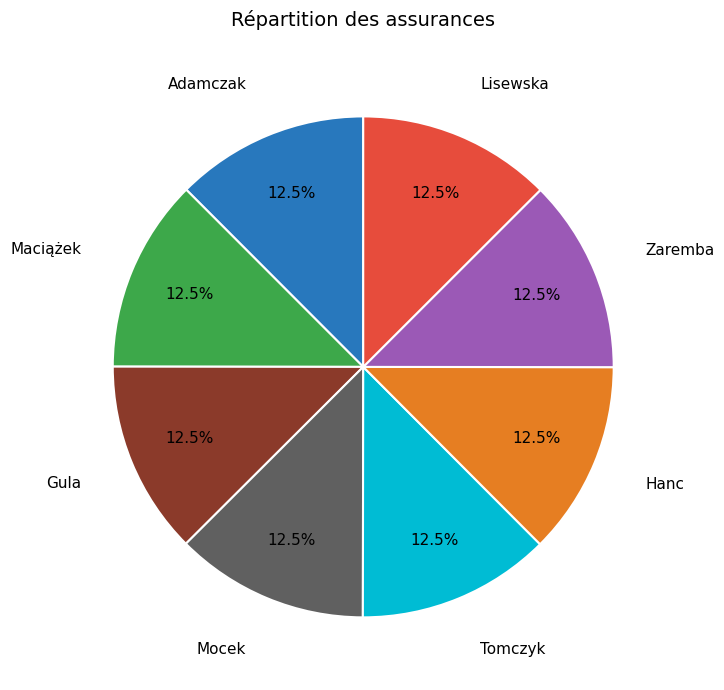

Does any single category account for the majority?

No